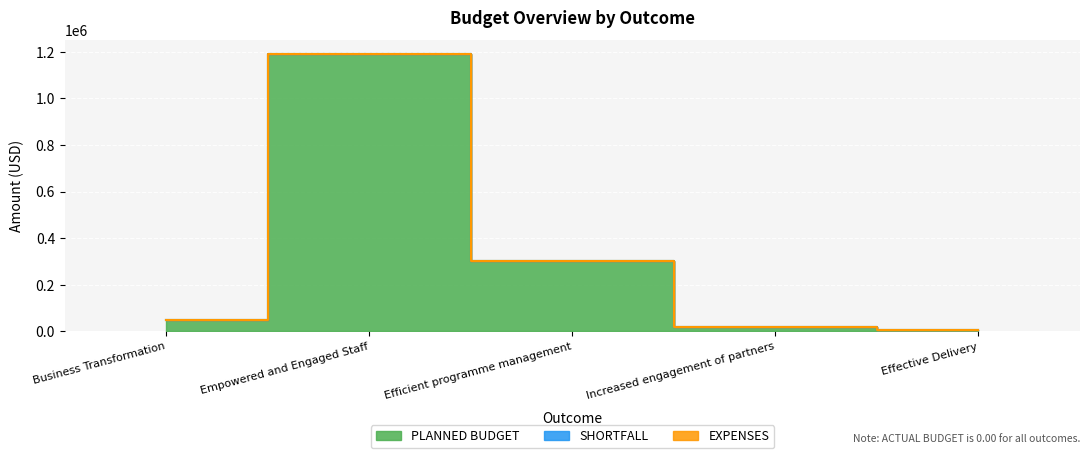

True or false: PLANNED BUDGET and EXPENSES intersect in this chart.

False